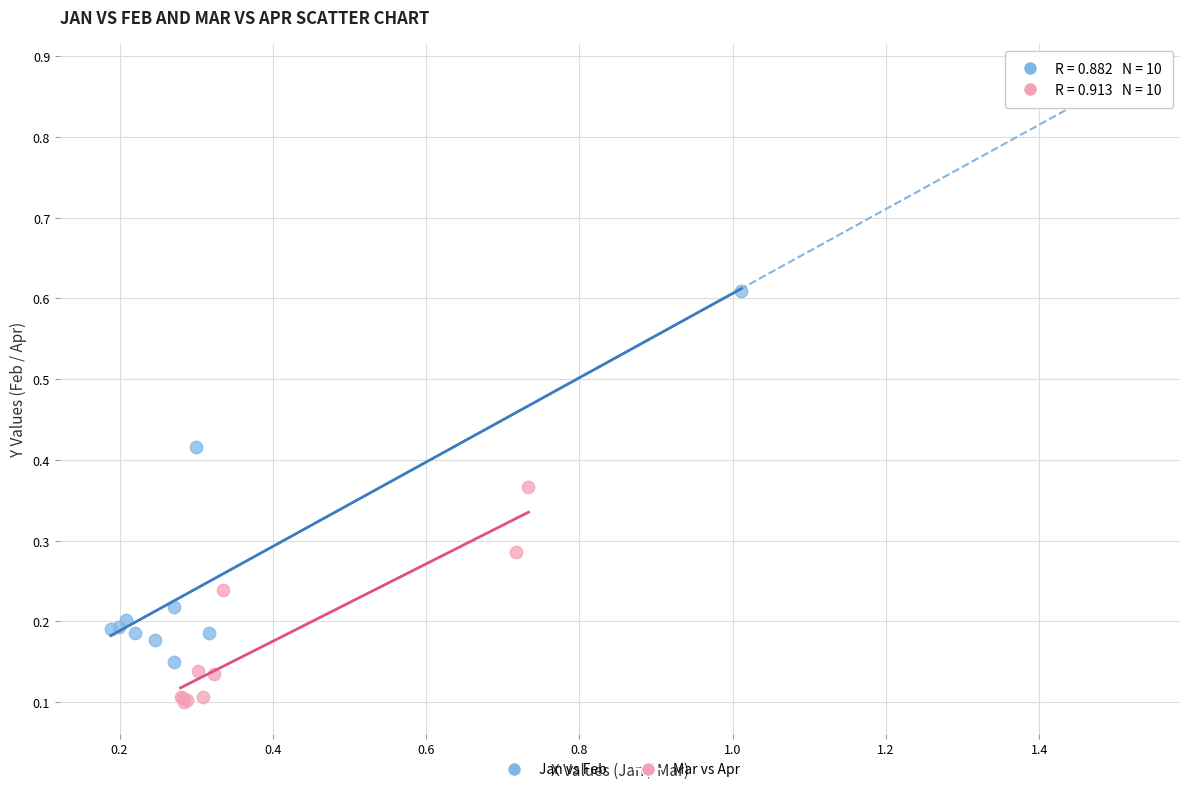

Which series contains the lowest Y value?

Mar vs Apr